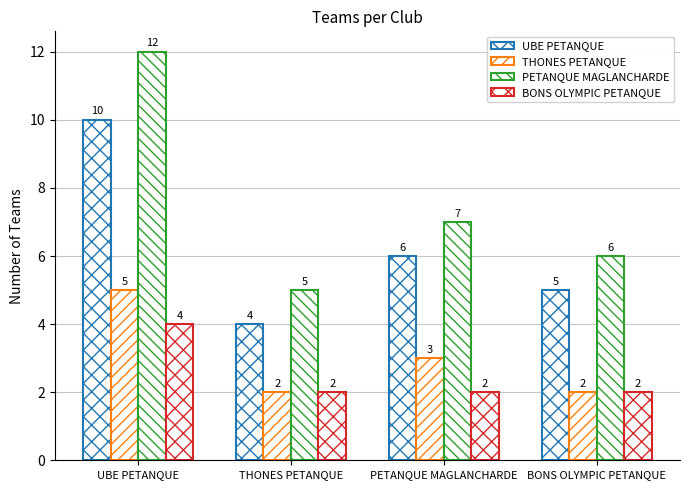

How many bars are there in total?

16